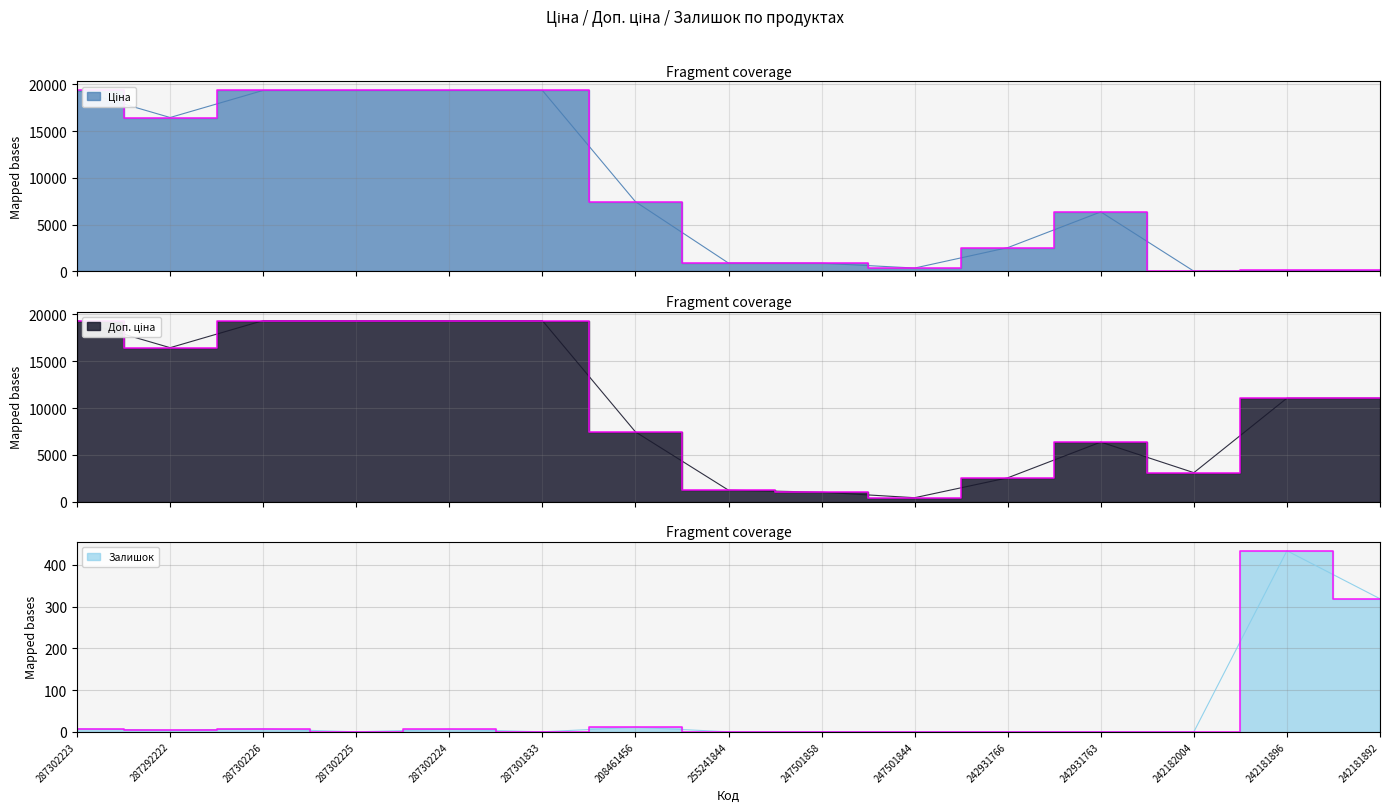

What is the maximum value shown in the chart?

19343.1